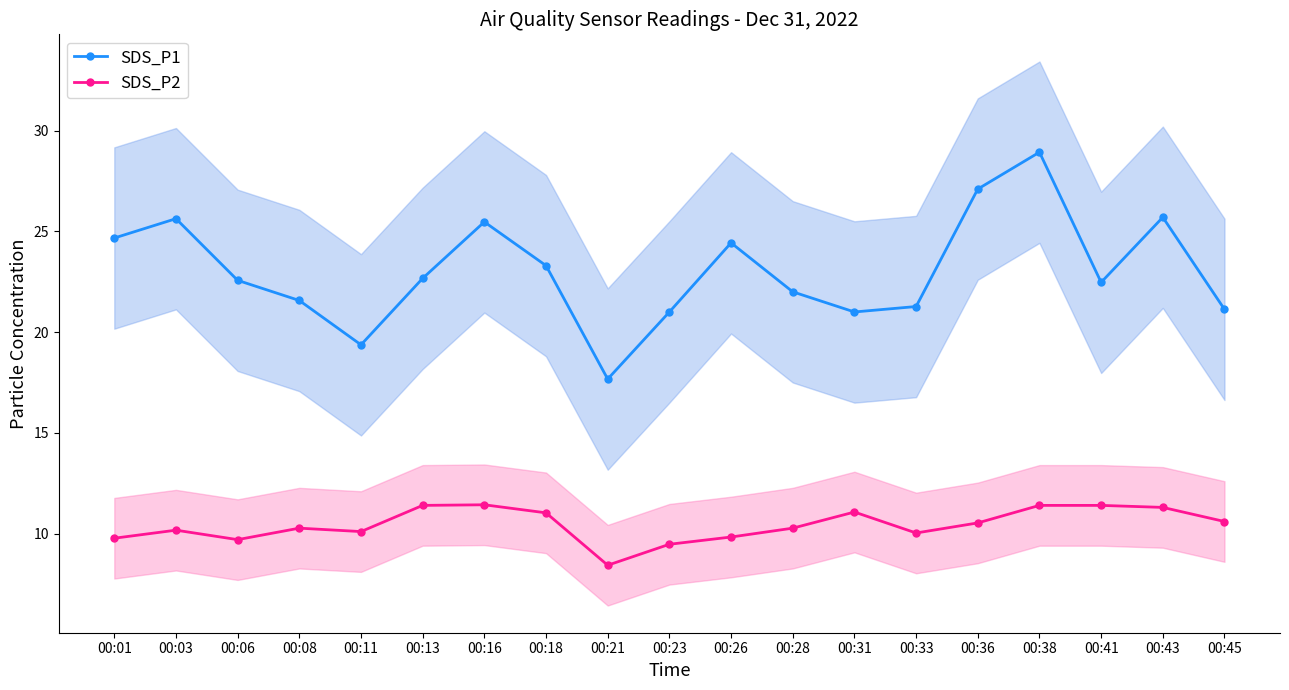

True or false: SDS_P1 and SDS_P2 cross at least once.

False